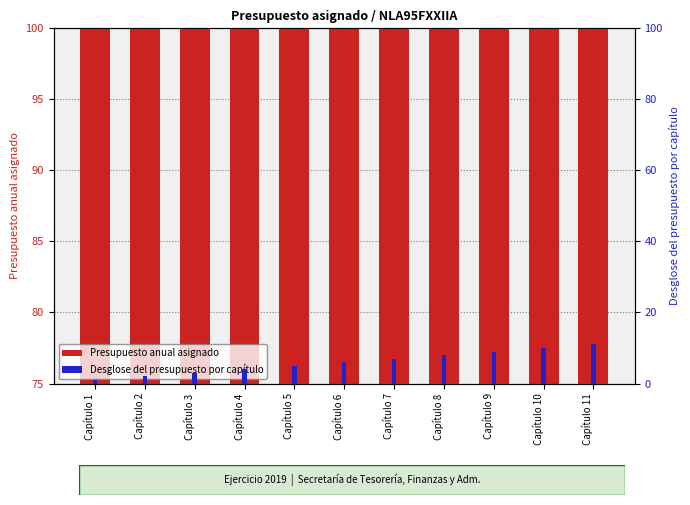

At which label does Desglose del presupuesto por capítulo first exceed 6?

Capítulo 7